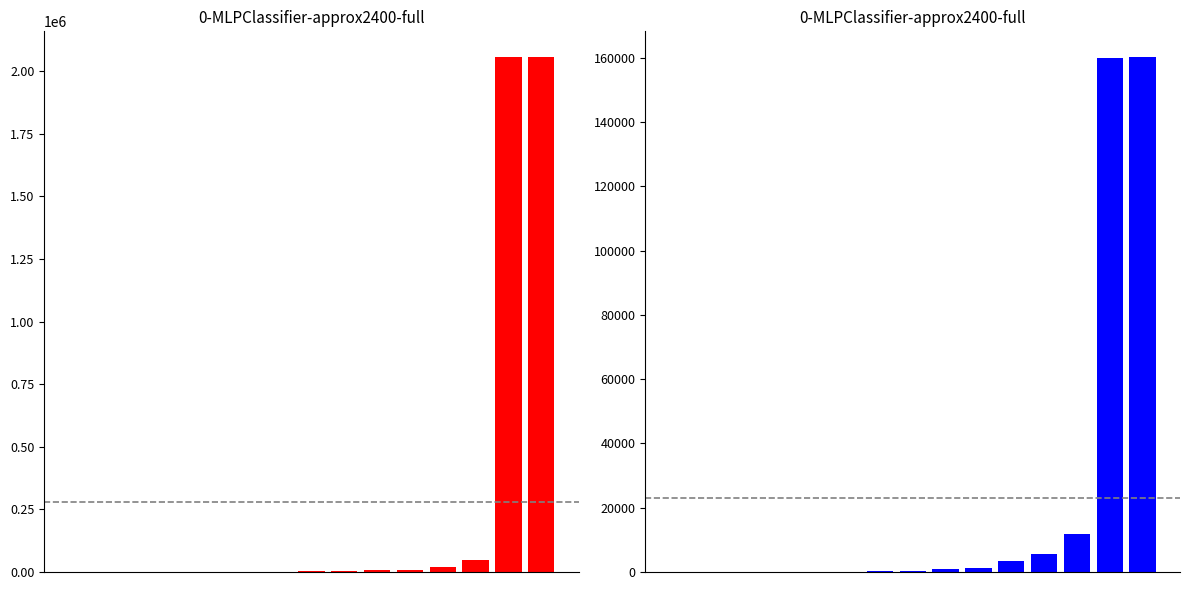

Reading right to left, what are all the values shown in this chart?

Годовой прогноз: 14=2055777.0	13=2055447.6	12=47037.3	11=19547.4	10=9780.0	9=9604.0	8=4410.0	7=3100.0	6=448.5	5=147.4	4=35.6	3=20.0	2=15.6	1=0.0	0=0.0
Исполнено: 14=160233.4	13=159890.6	12=11948.1	11=5749.2	10=3416.4	9=1305.1	8=834.6	7=448.5	6=190.3	5=22.6	4=15.6	3=7.5	2=7.0	1=4.0	0=0.0